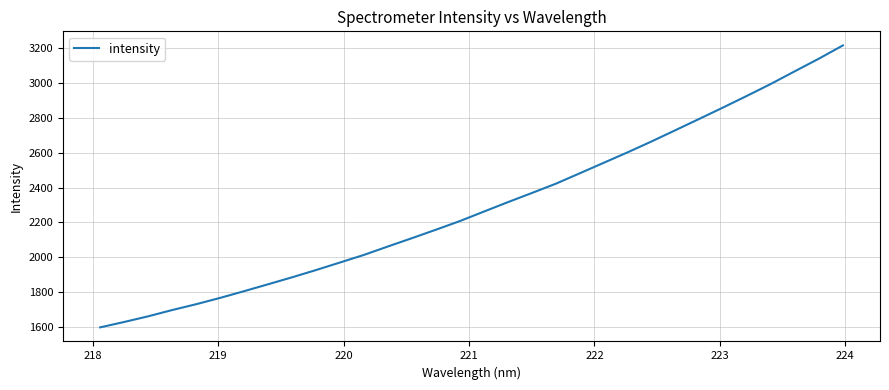

What is the sum of all values?

73454.4